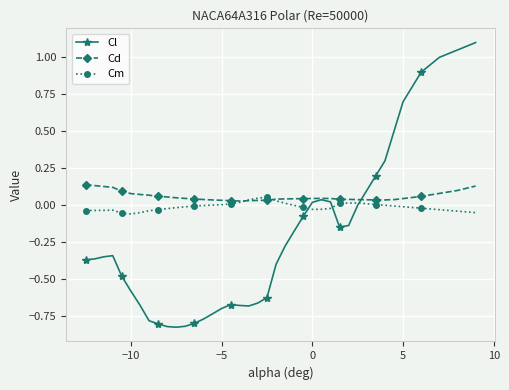

What are all the series names shown in the legend?

Cl, Cd, Cm